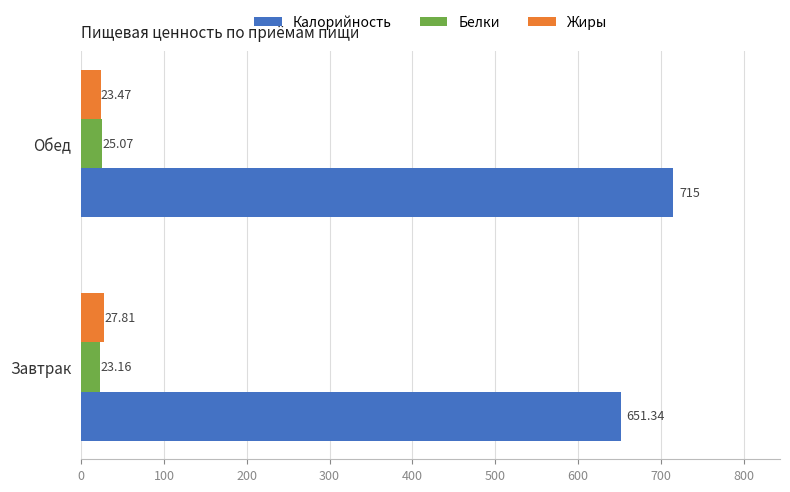

Is the value of Жиры at Завтрак greater than the value of Белки at Завтрак?

Yes